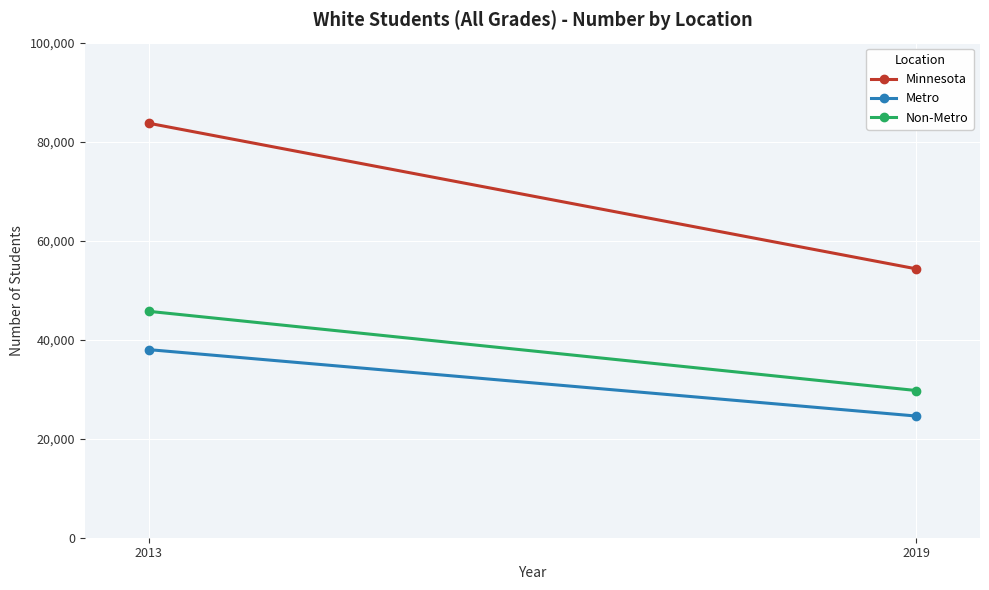

Between 2013 and 2019, which series saw the biggest shift?

Minnesota